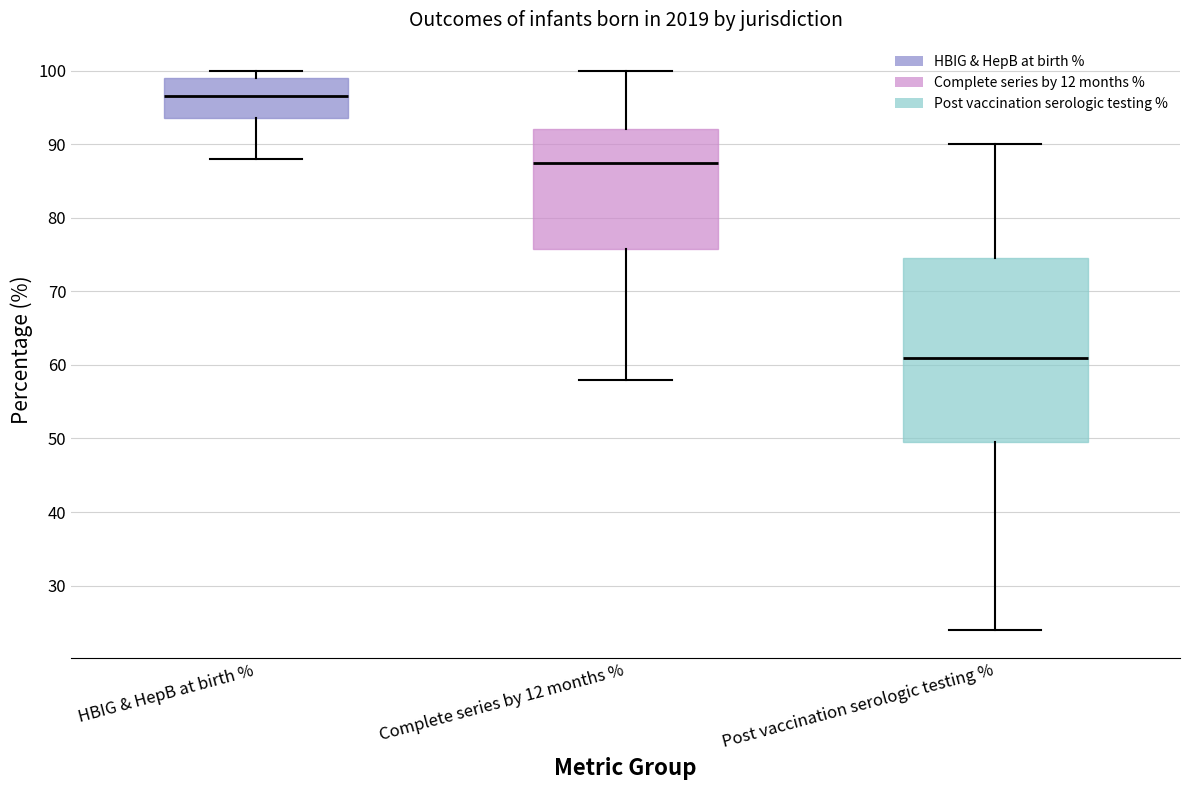

Reading left to right, read every box against the y-axis: the position of its median line, the range the box covers, and the ends of its whiskers. The values are not printed on the chart, so give them approximately, as read against the axis.

HBIG & HepB at birth %: median 97, box 94 to 99, whiskers 88 to 100
Complete series by 12 months %: median 88, box 76 to 92, whiskers 58 to 100
Post vaccination serologic testing %: median 61, box 50 to 75, whiskers 24 to 90